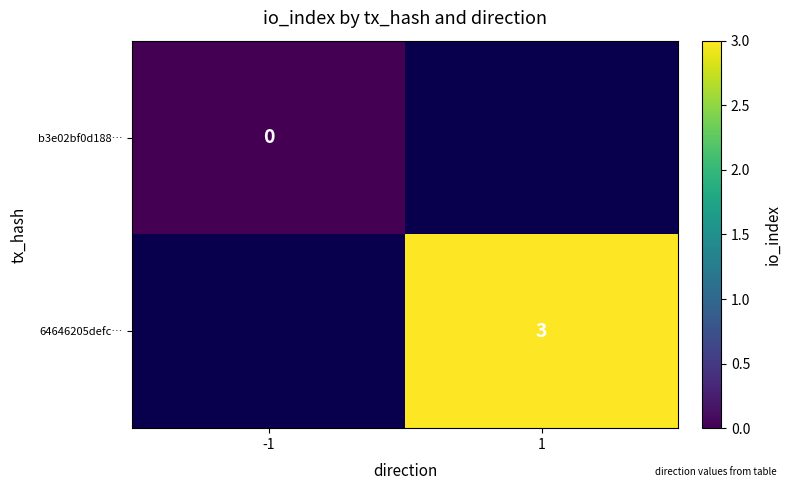

At how many categories does at least one series exceed 0?

1